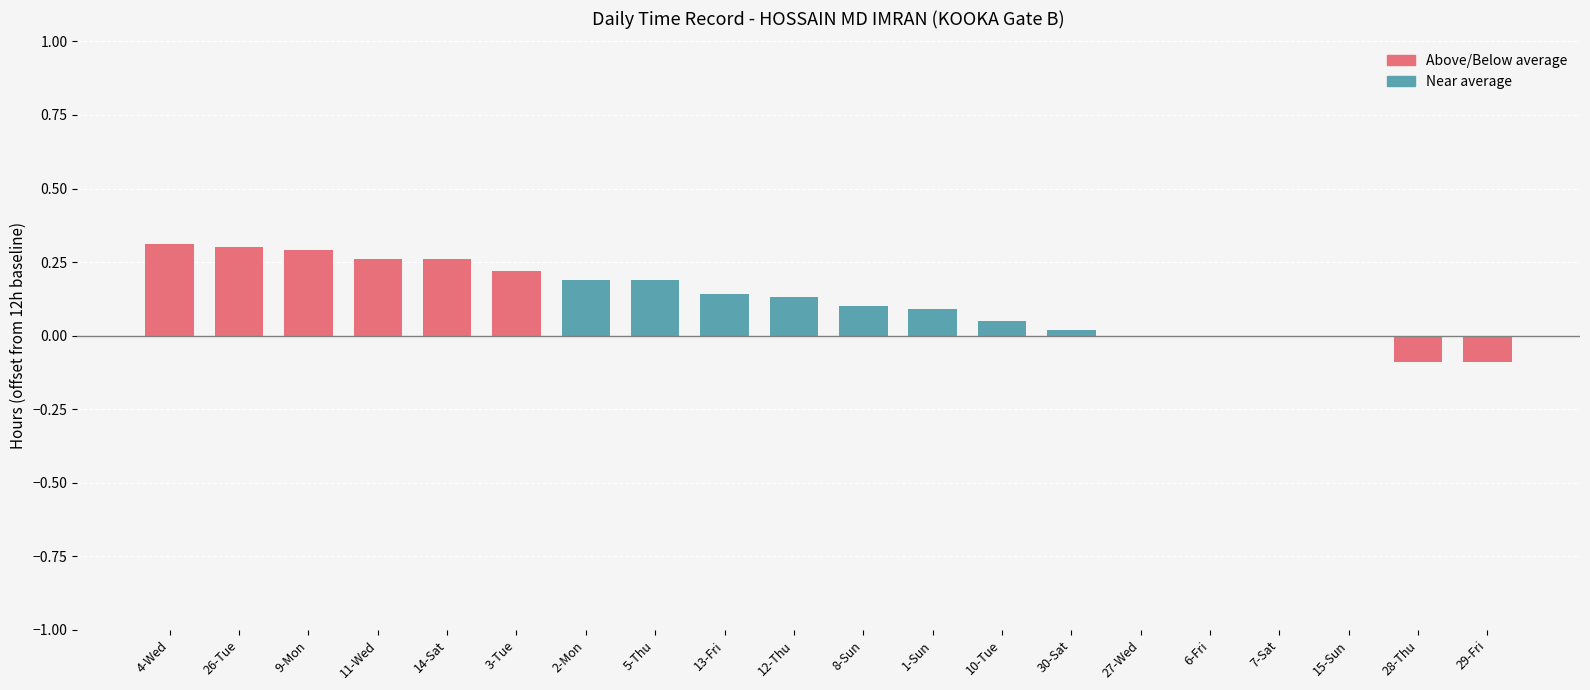

Which has a higher value, 1-Sun or 12-Thu?

12-Thu